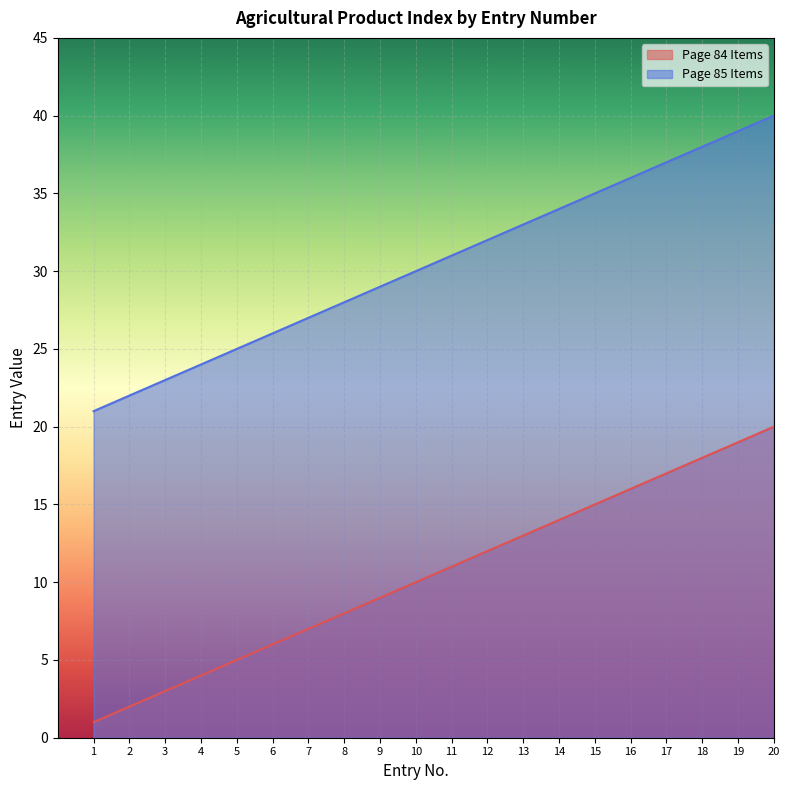

What is the difference between the maximum and minimum values in the Page 84 Items series?

19